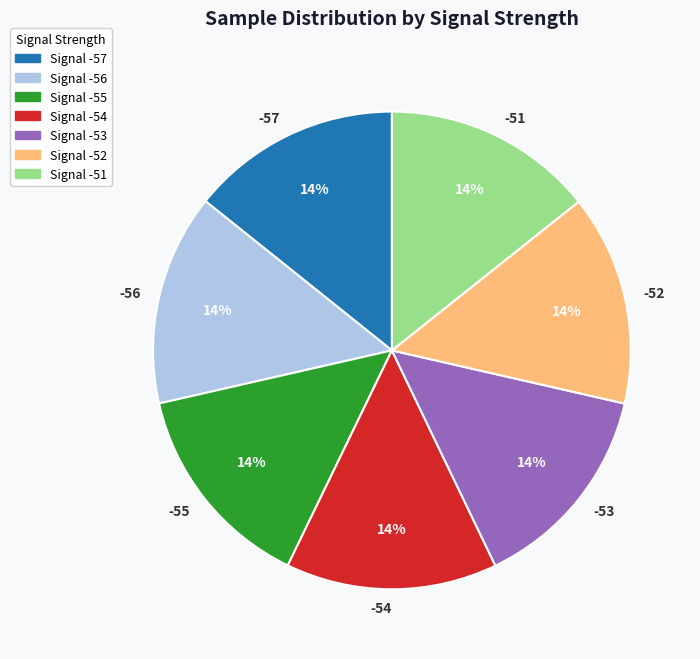

Does -52 account for over 50% of the chart?

No